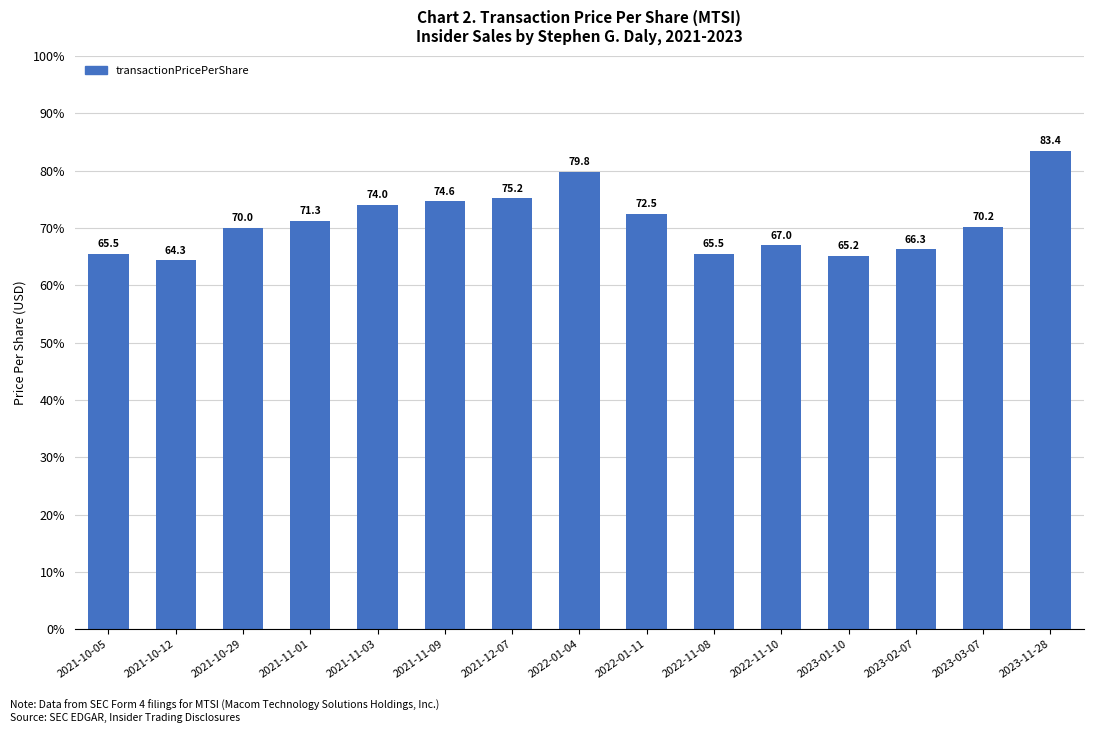

What is the difference between the values at 2023-01-10 and 2023-03-07?

5.0